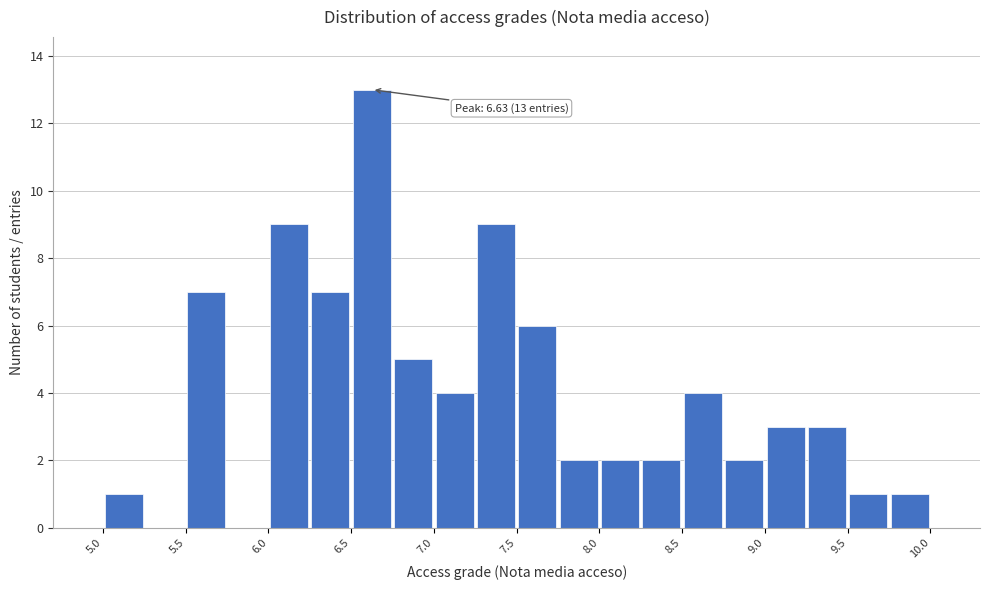

Read against the x-axis, roughly where is the centre of the tallest bar?

6.6